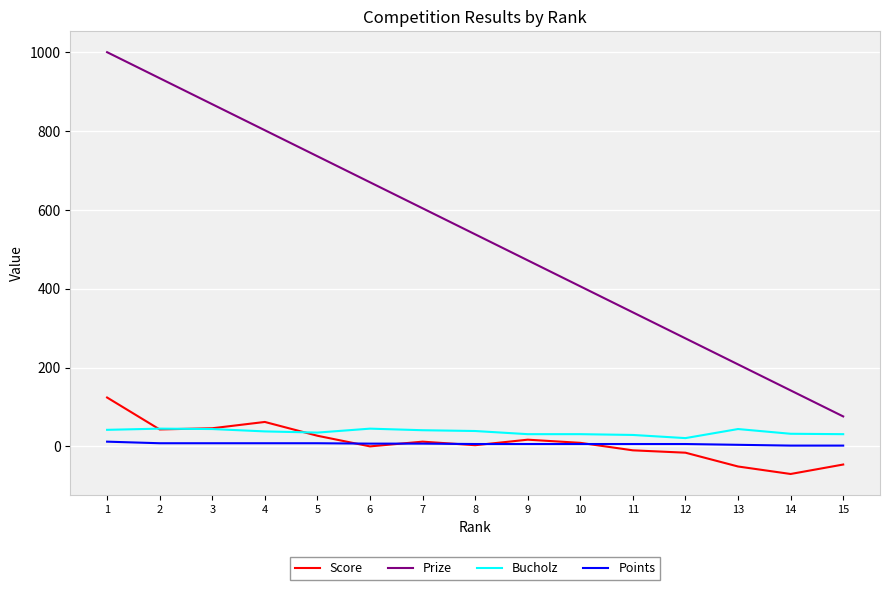

What is the spread (max minus min) of values at 4?

794